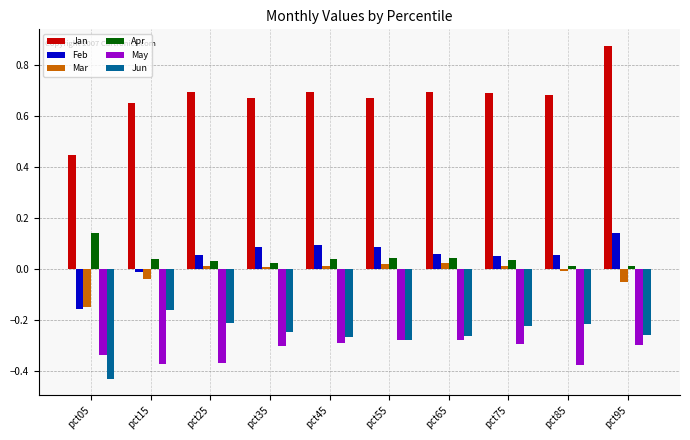

At pct65, list the series in order from largest to smallest.

Jan, Feb, Apr, Mar, Jun, May